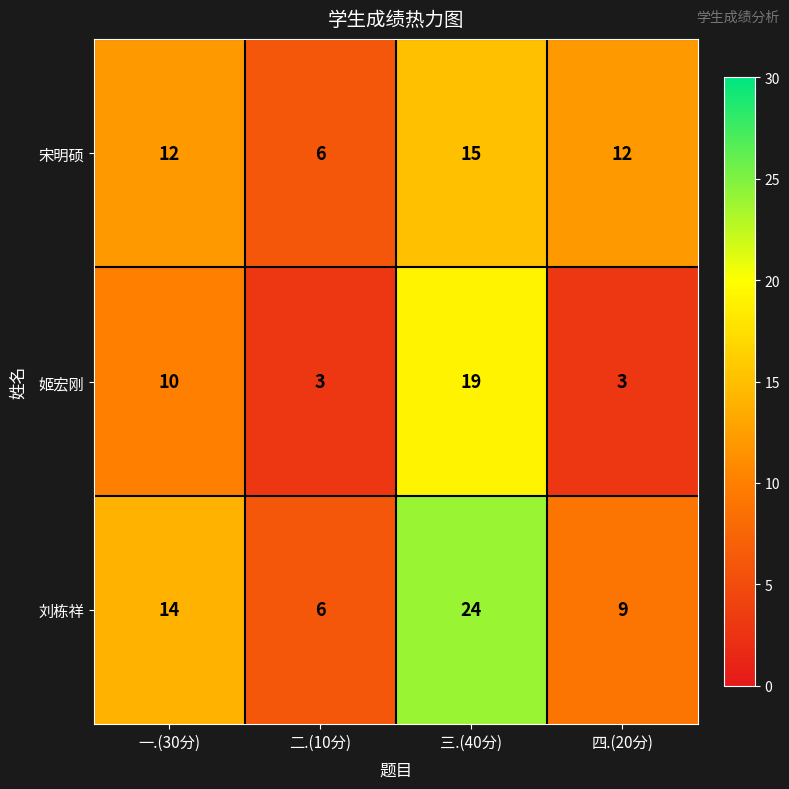

What is the smallest value displayed?

3